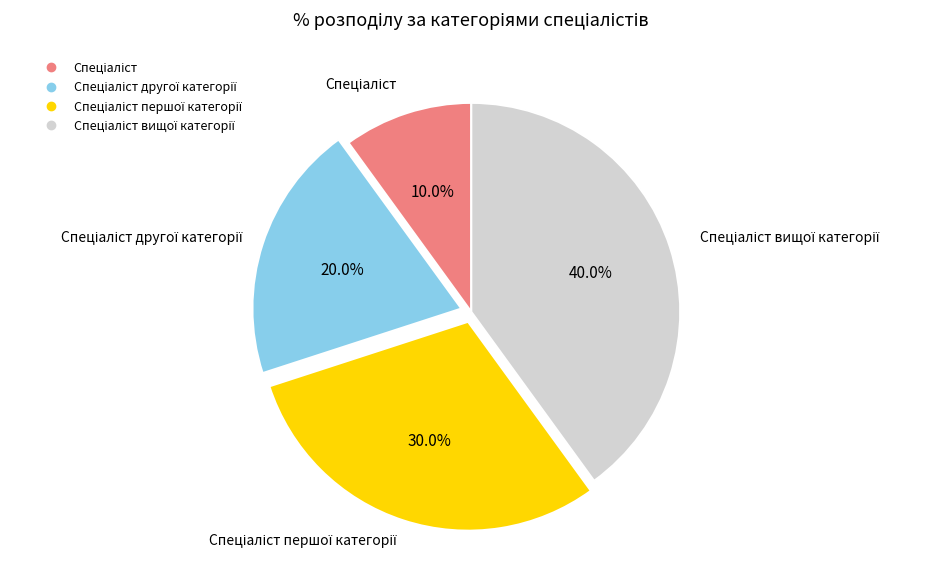

Is there any slice that represents more than half of the pie?

No